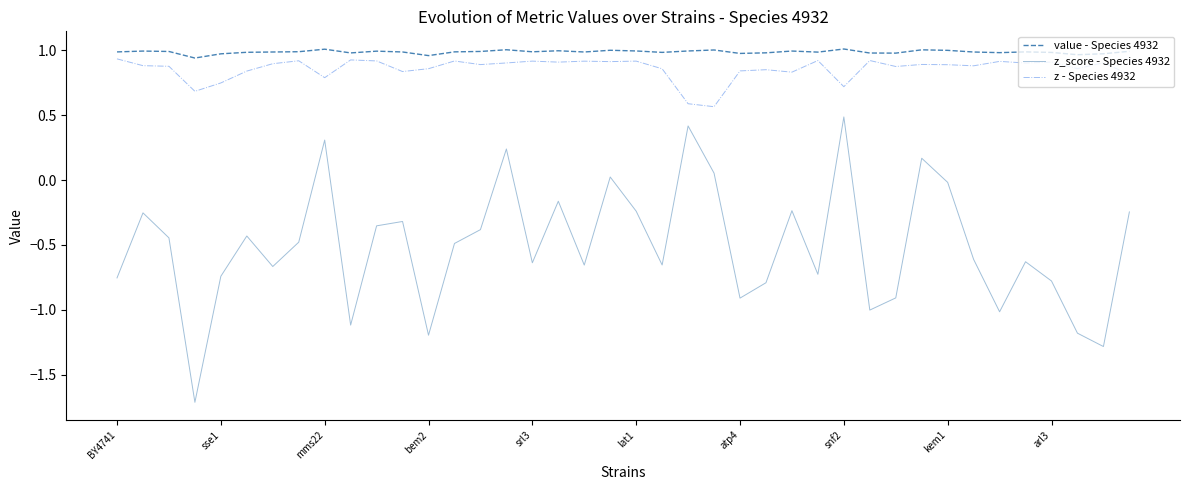

What are all the series names shown in the legend?

value - Species 4932, z_score - Species 4932, z - Species 4932